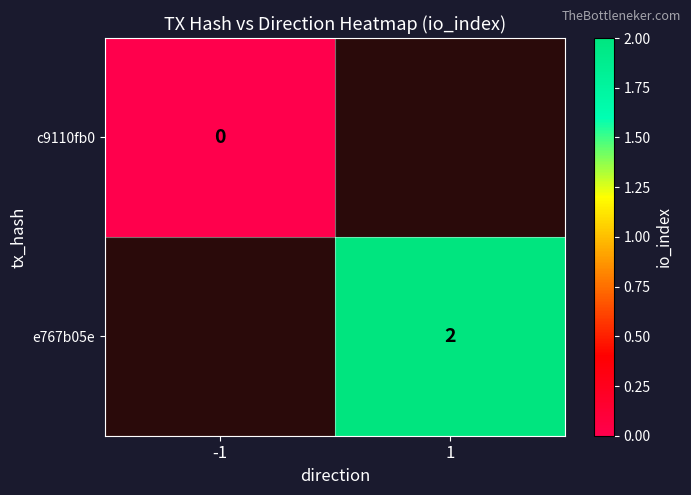

The e767b05e series shows 2 at 1. True or false?

True